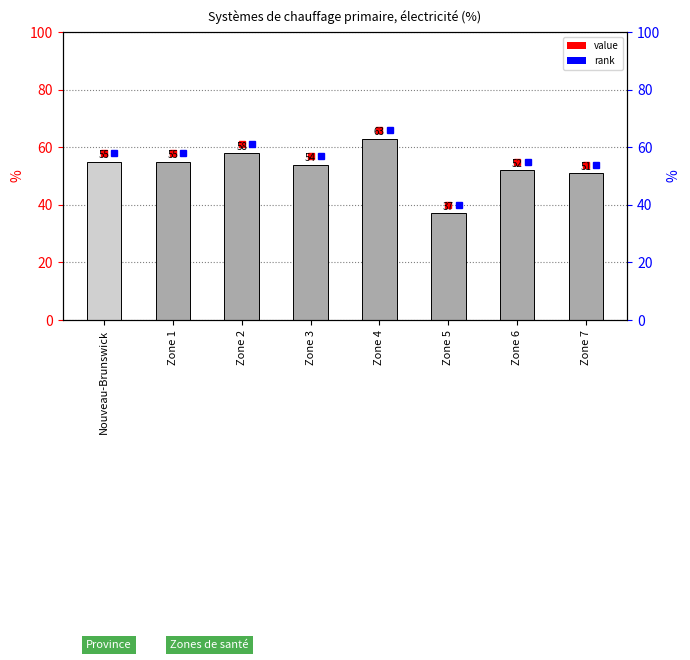

What is the greatest value displayed?

63